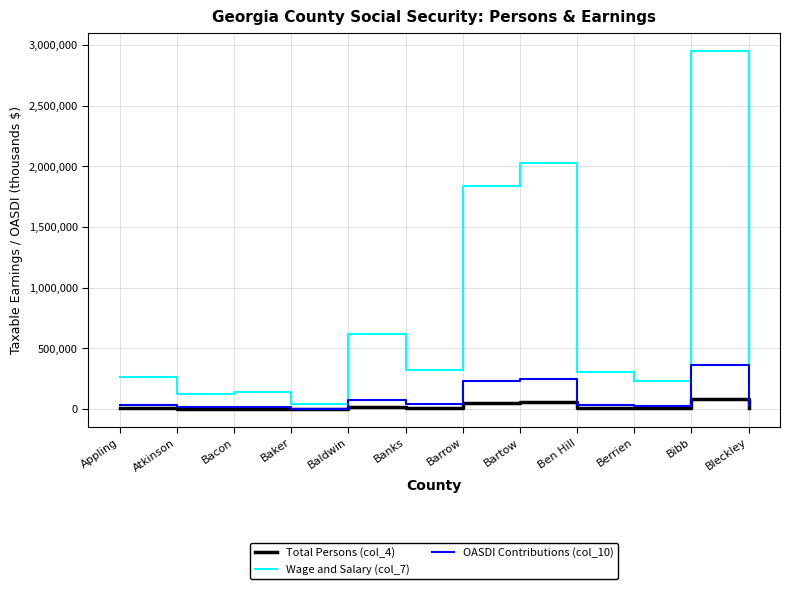

What is the maximum value shown in the chart?

2952921